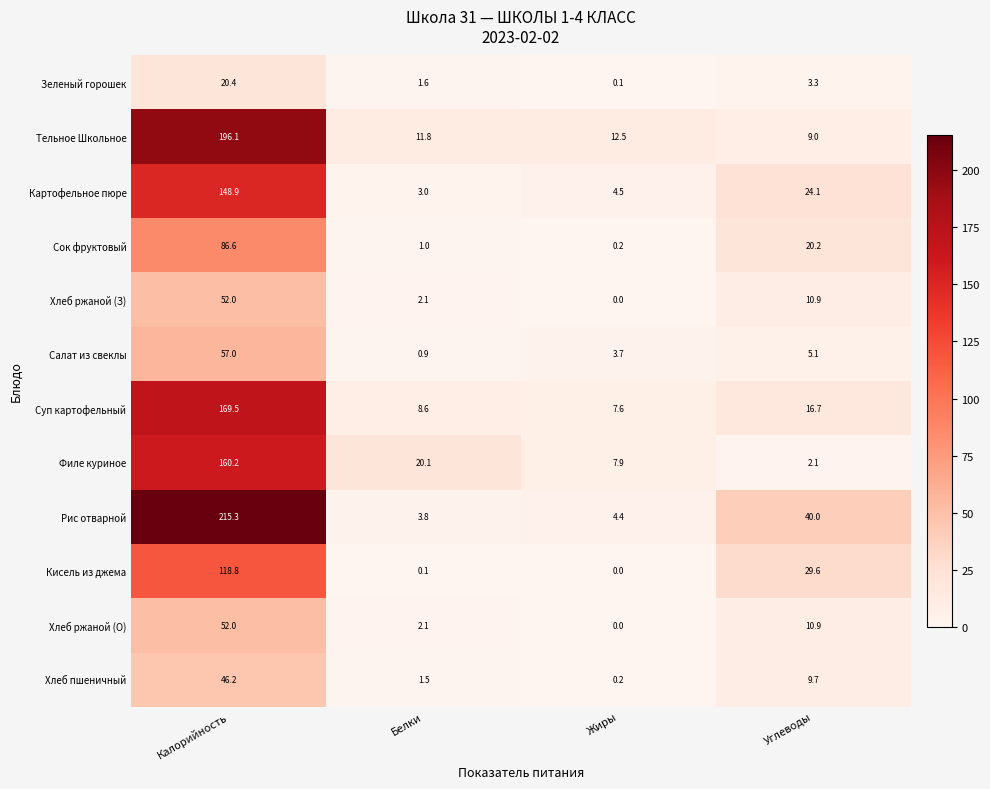

Which label corresponds to the largest value in the chart?

Калорийность